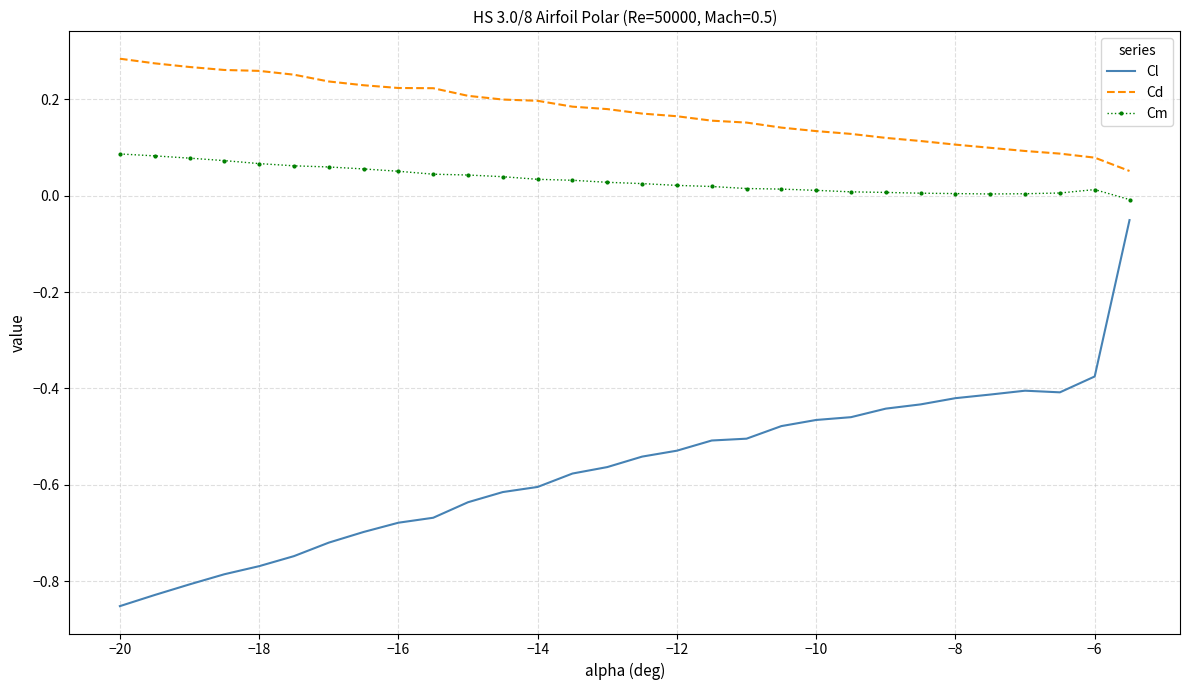

Which series has the largest total across all categories?

Cd